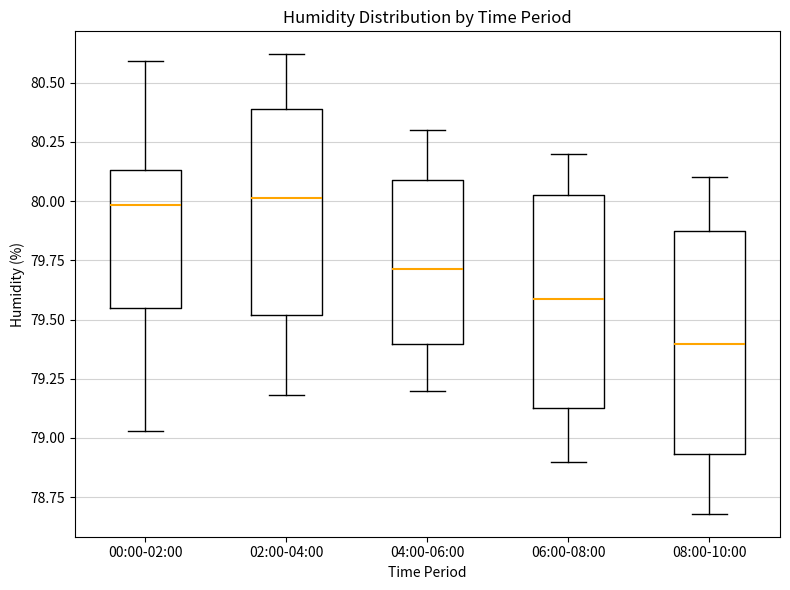

Reading left to right, transcribe this box plot: for each box, give where its median line is, the range the box spans, and where its two whiskers end, as read against the y-axis. The values are not printed on the chart, so give them approximately, as read against the axis.

00:00-02:00: median 80.00, box 79.55 to 80.15, whiskers 79.05 to 80.60
02:00-04:00: median 80.00, box 79.50 to 80.40, whiskers 79.20 to 80.60
04:00-06:00: median 79.70, box 79.40 to 80.10, whiskers 79.20 to 80.30
06:00-08:00: median 79.60, box 79.15 to 80.05, whiskers 78.90 to 80.20
08:00-10:00: median 79.40, box 78.95 to 79.90, whiskers 78.70 to 80.10